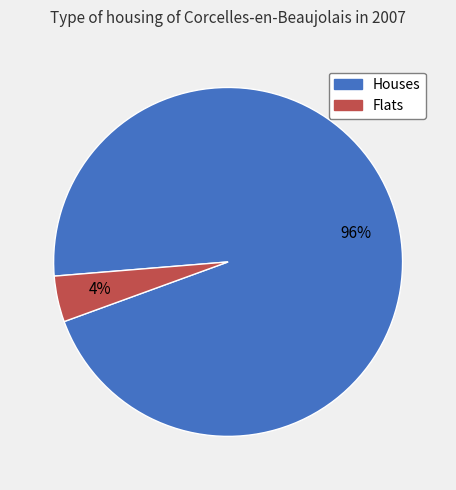

To the nearest percent, what is the average slice percentage?

50%